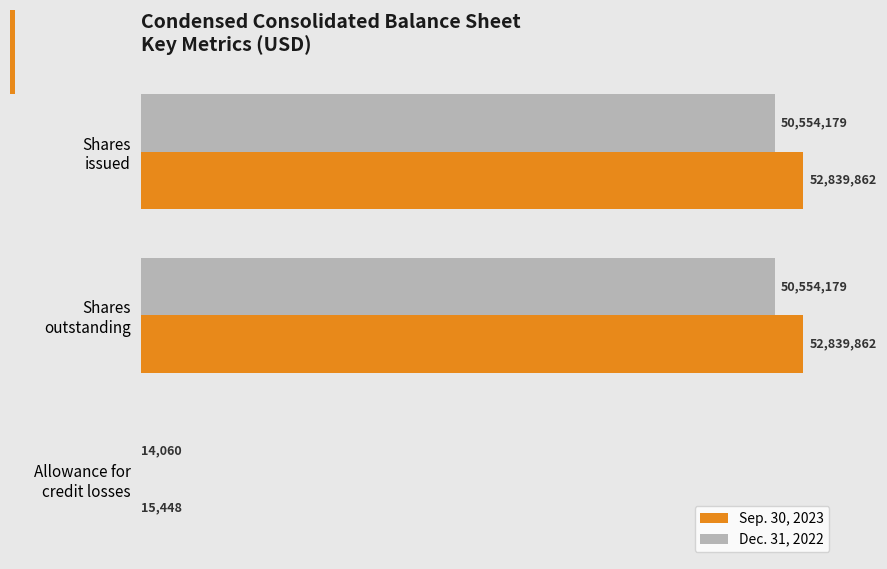

What is the difference between the maximum and minimum values in the Sep. 30, 2023 series?

52824414